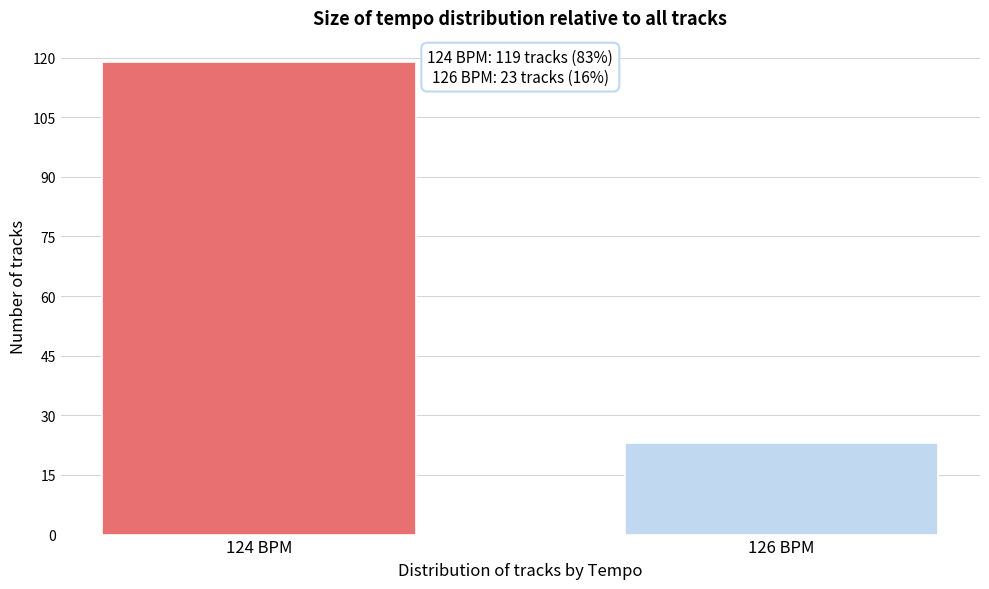

Reading right to left, transcribe all the data shown in this chart.

23	119